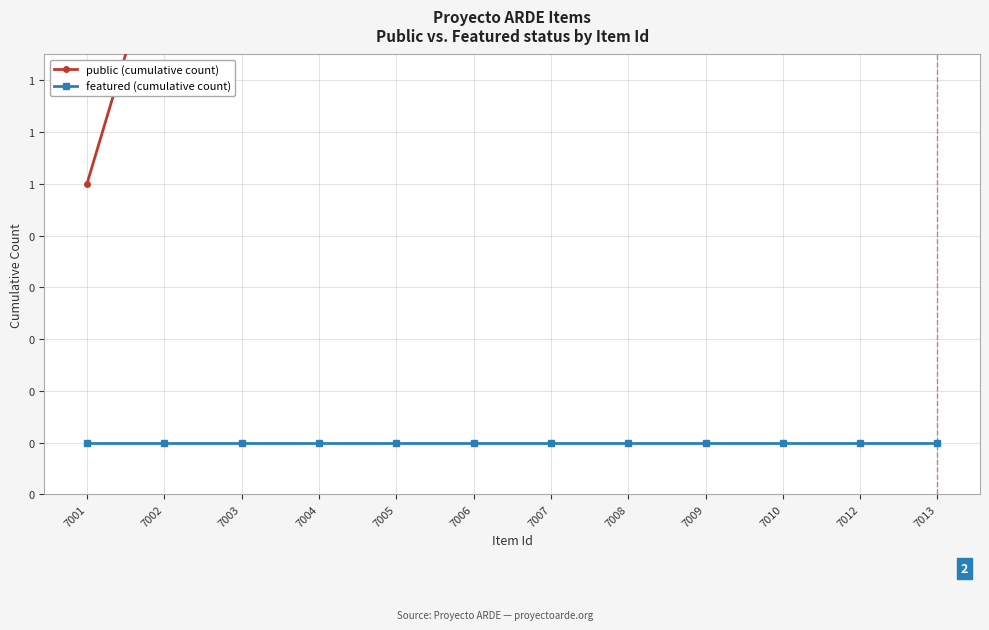

At which label does featured (cumulative count) reach its peak?

7001